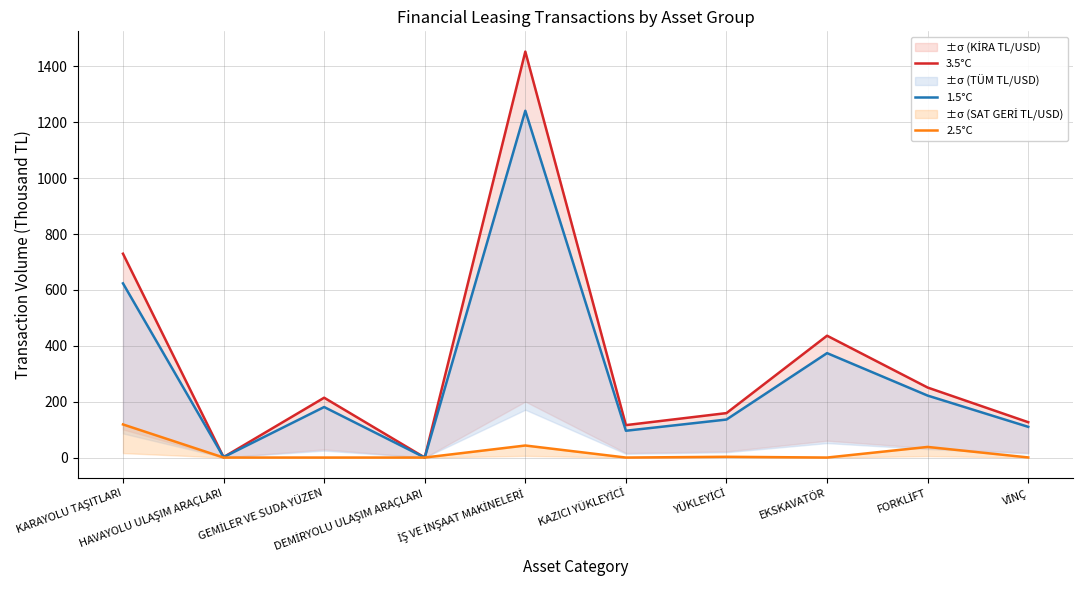

At which category does 1.5°C reach its first local peak?

GEMİLER VE SUDA YÜZEN